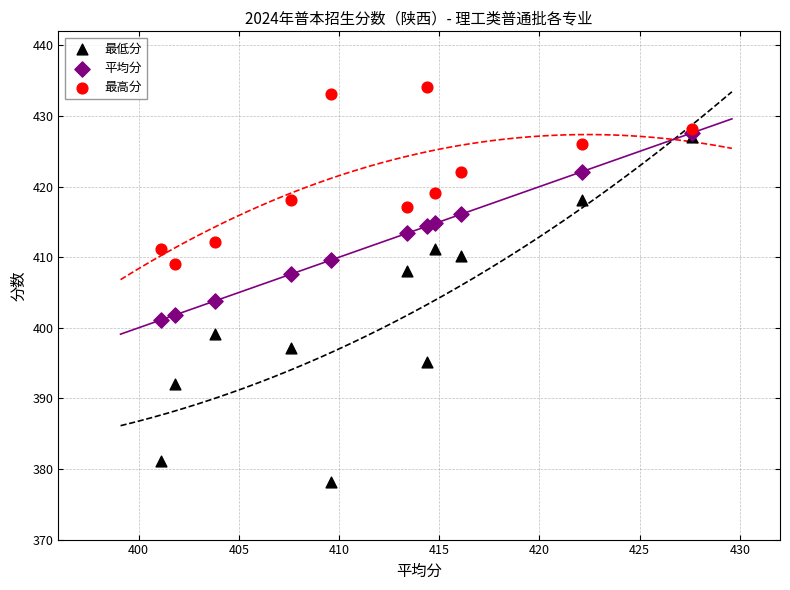

Which series has the largest Y range (max minus min)?

最低分